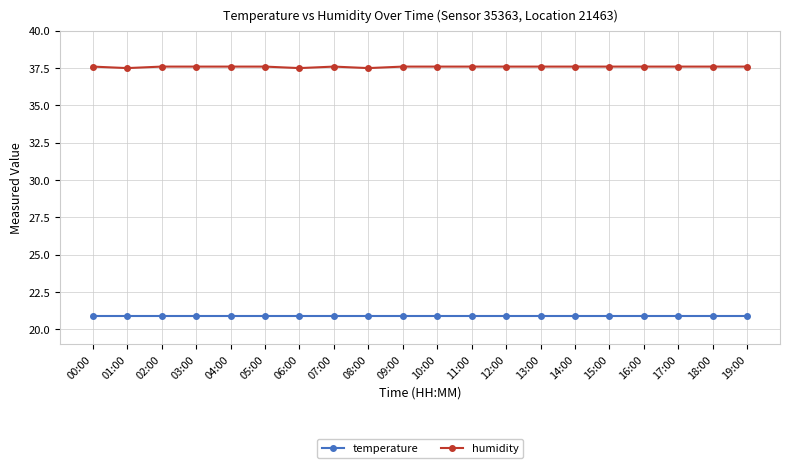

What is the maximum value for humidity?

37.6